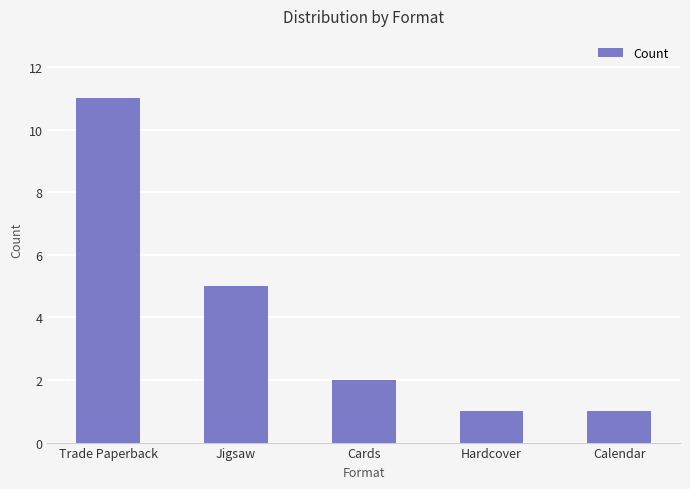

How many data points does each series have?

5